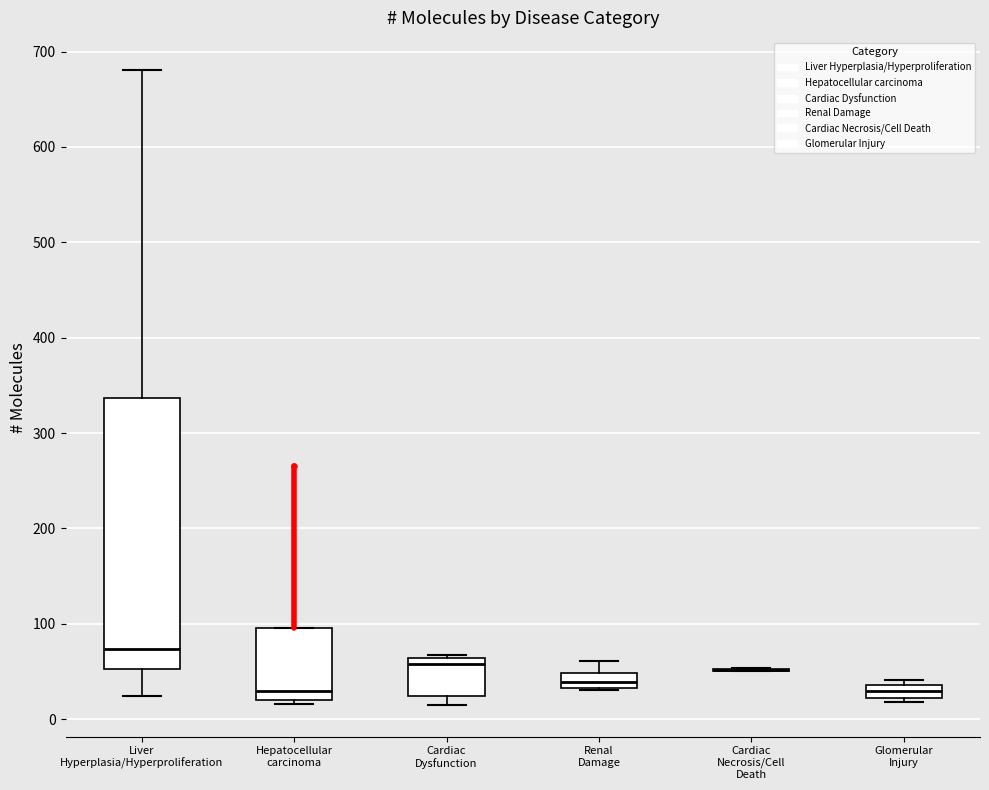

Where is the upper edge of the box for Liver Hyperplasia/Hyperproliferation on the y-axis? The values are not printed on the chart, so give them approximately, as read against the axis.

340